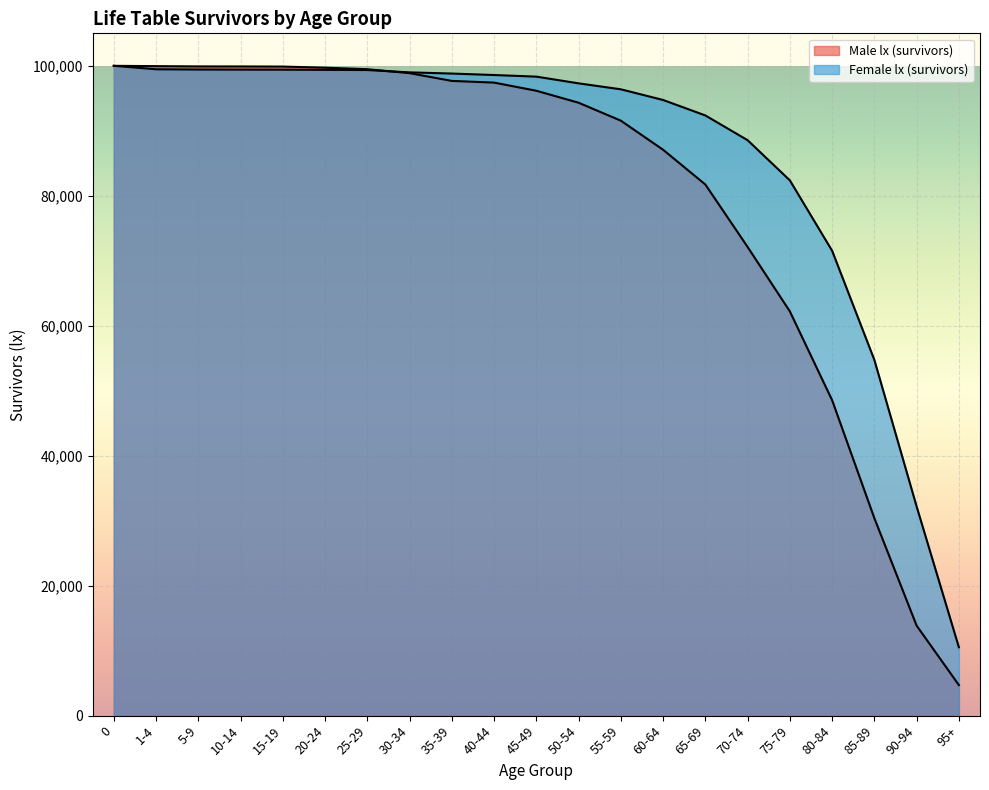

List the series in order of their peak value, highest first.

Male lx (survivors), Female lx (survivors)